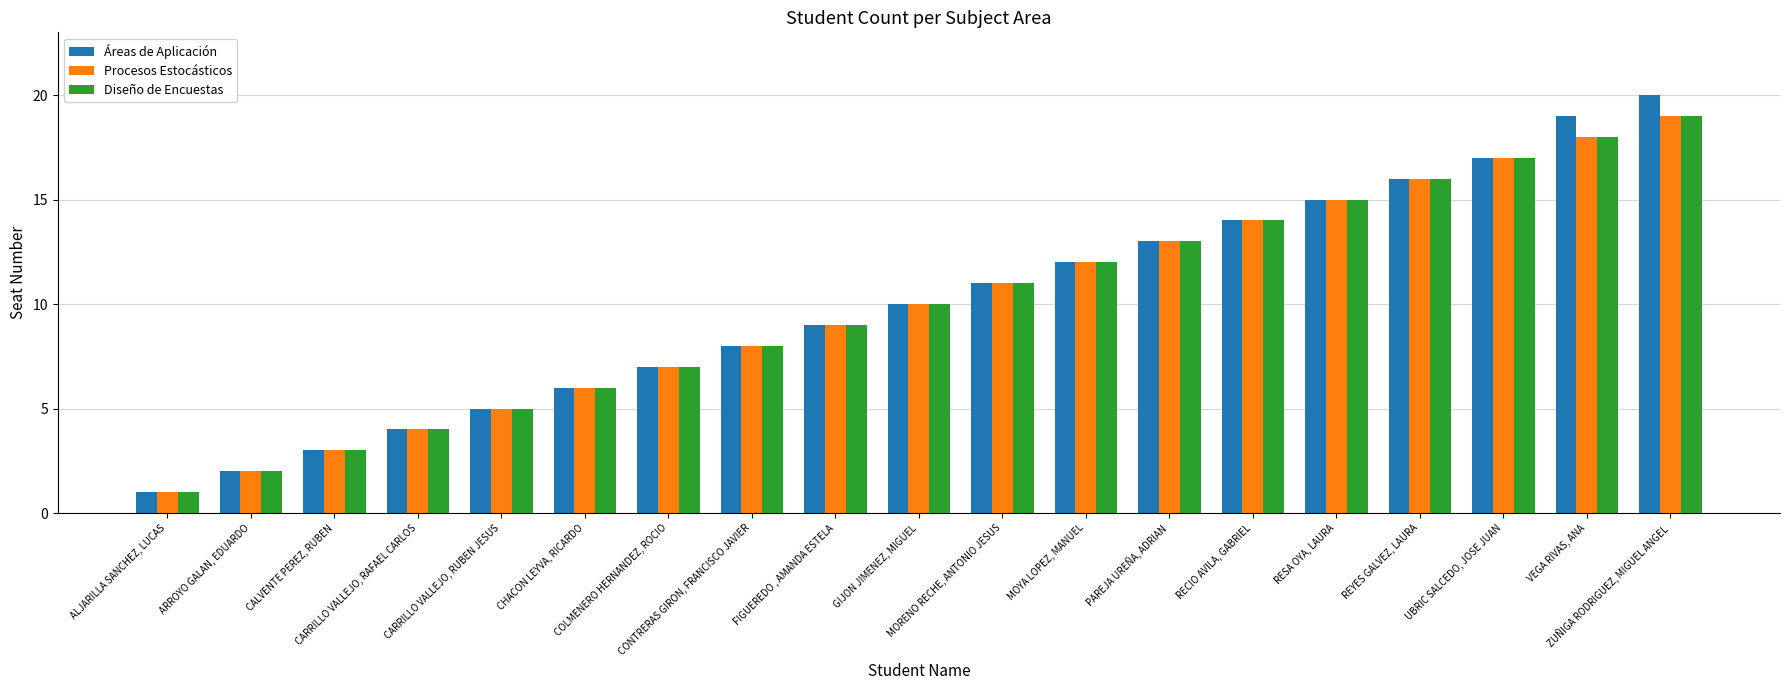

What is the total value across all series at MORENO RECHE, ANTONIO JESUS?

33